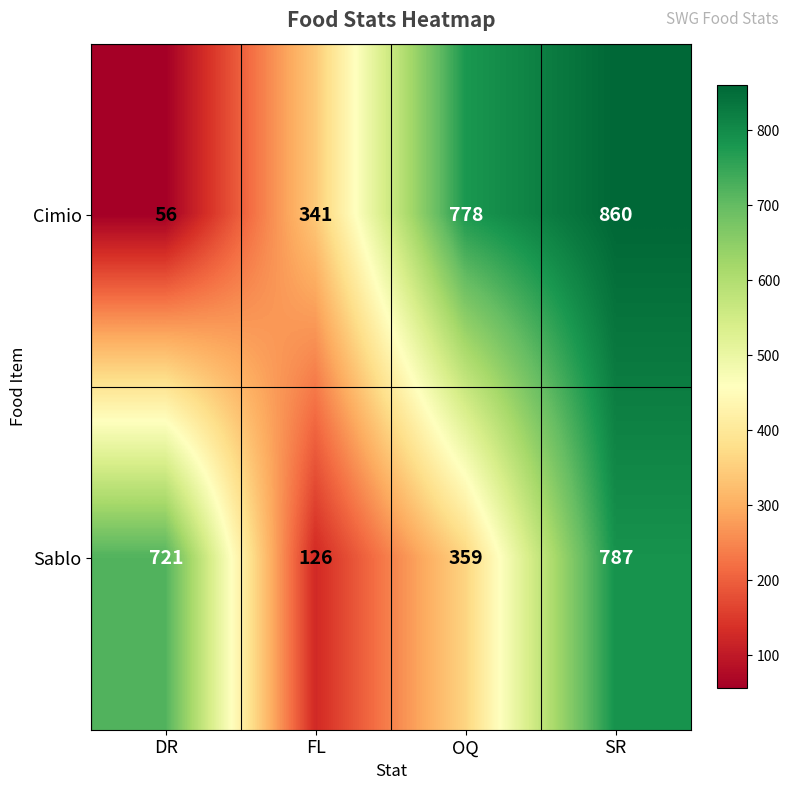

Where is Cimio nearest to the value 458?

FL